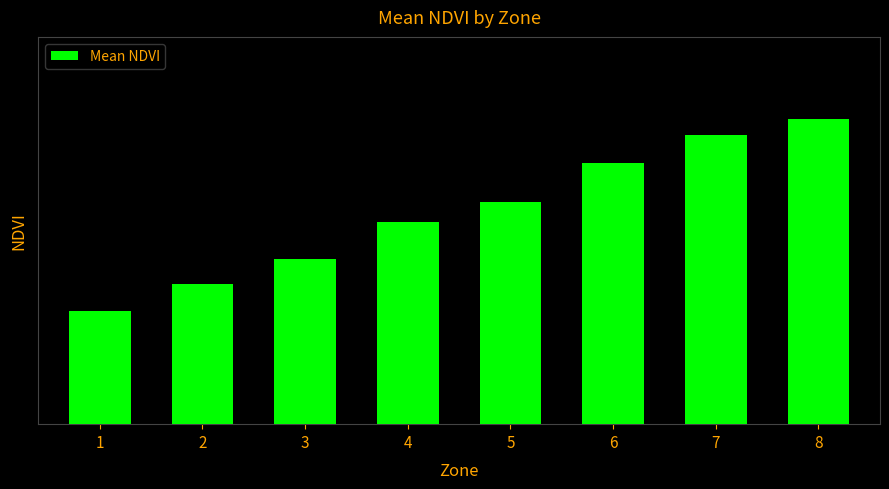

Reading left to right, extract all data points from this chart.

1=0.1	2=0.1	3=0.1	4=0.2	5=0.2	6=0.2	7=0.3	8=0.3